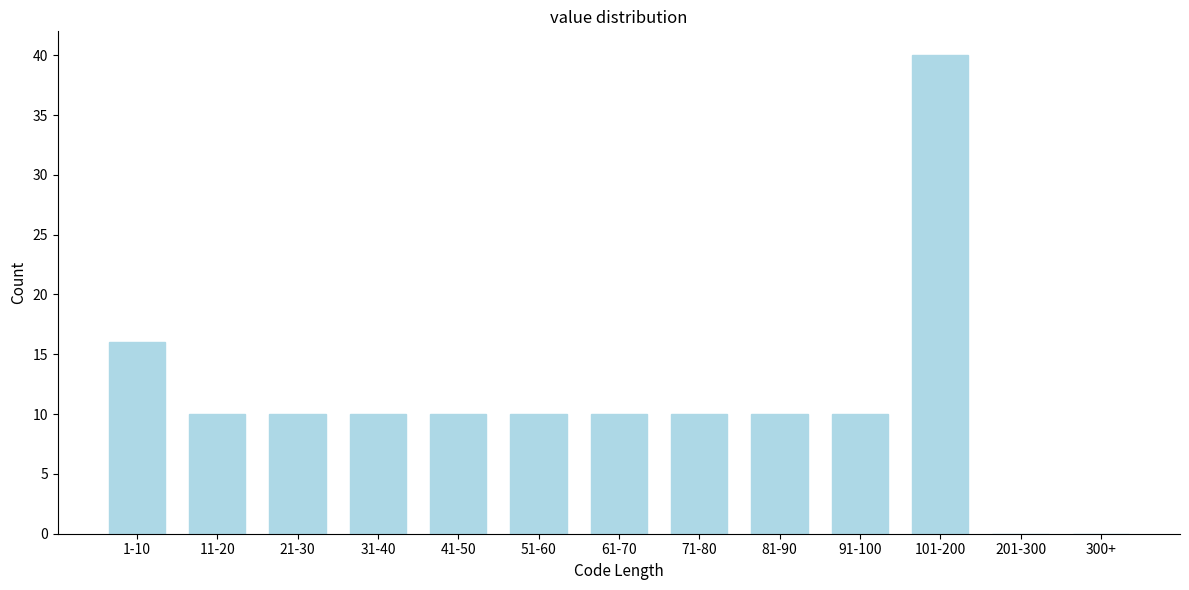

Reading right to left, extract all data points from this chart.

300+=0	201-300=0	101-200=40	91-100=10	81-90=10	71-80=10	61-70=10	51-60=10	41-50=10	31-40=10	21-30=10	11-20=10	1-10=16